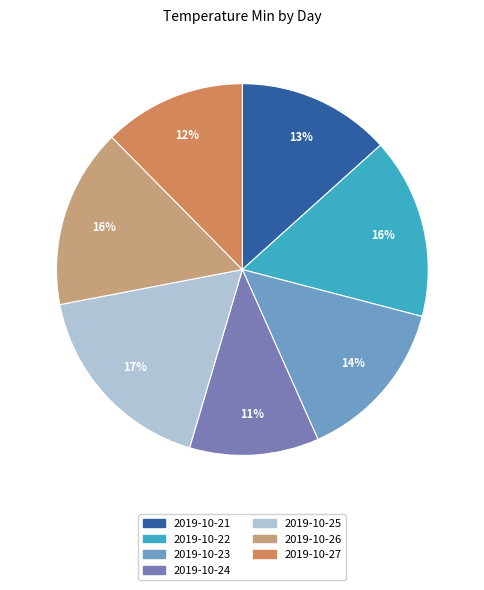

Which has a higher value, 2019-10-27 or 2019-10-26?

2019-10-26